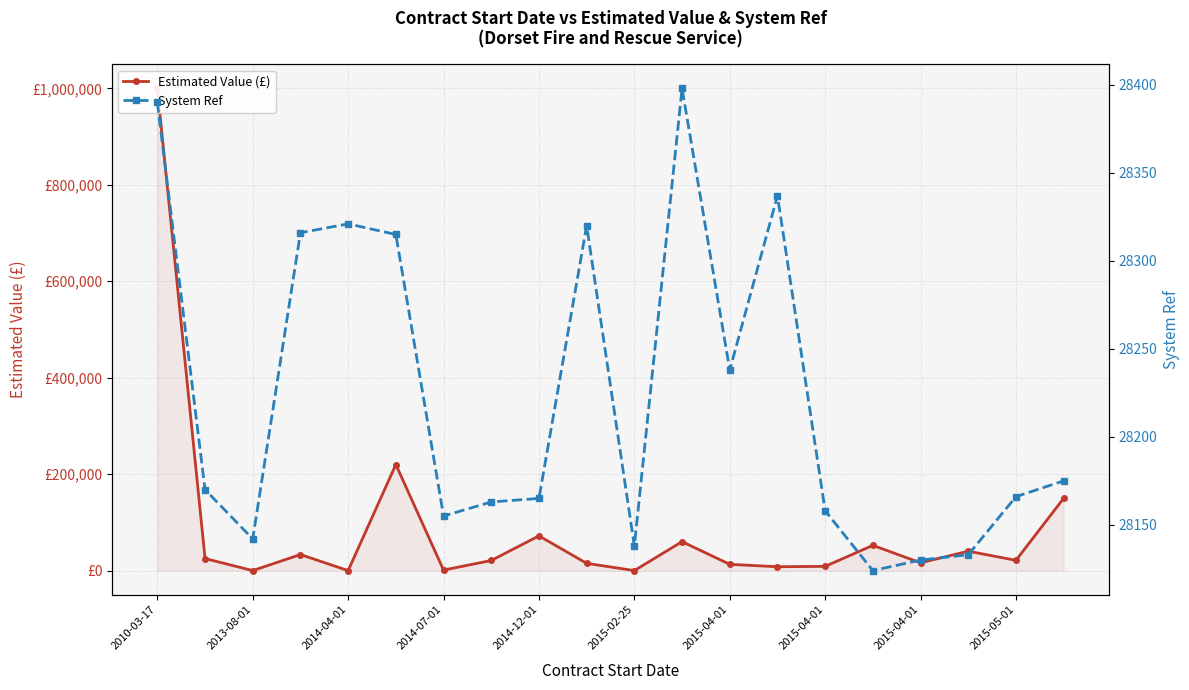

Reading left to right, extract all data points from this chart.

Estimated Value (£): 1000000	25000	0	33300	0	220000	1000	21000	72000	15050	10	60000	13000	8000	8762	52328	16200	40200	21305	150000
System Ref: 28390	28170	28142	28316	28321	28315	28155	28163	28165	28320	28138	28398	28238	28337	28158	28124	28130	28133	28166	28175